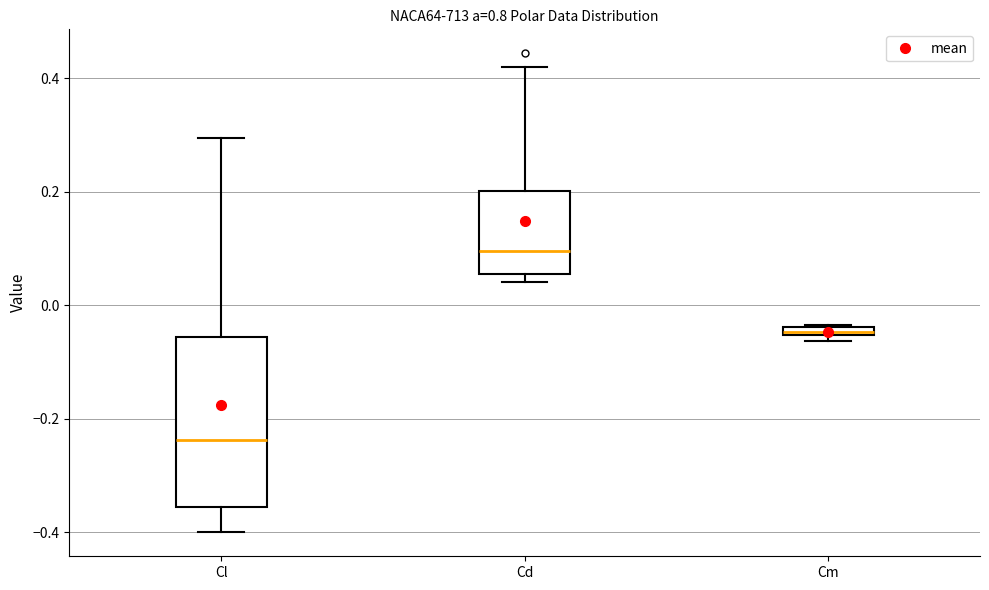

Where is the lower edge of the box for Cm on the y-axis? The values are not printed on the chart, so give them approximately, as read against the axis.

-0.06